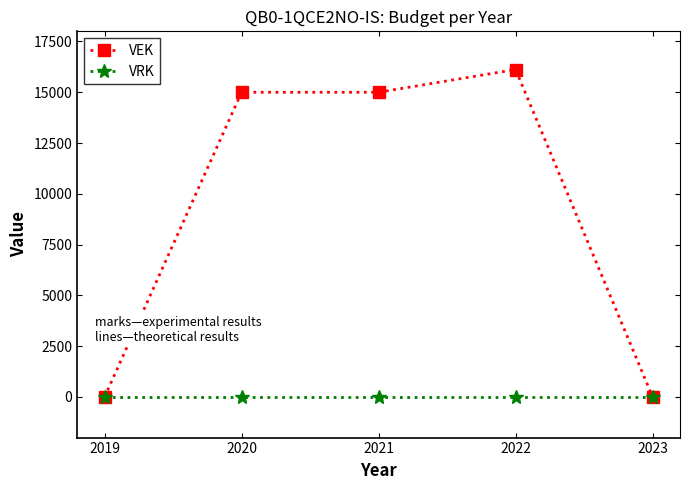

Reading right to left, extract all data points from this chart.

VEK: 2023=0	2022=16120	2021=15000	2020=15000	2019=0
VRK: 2023=0	2022=0	2021=0	2020=0	2019=0